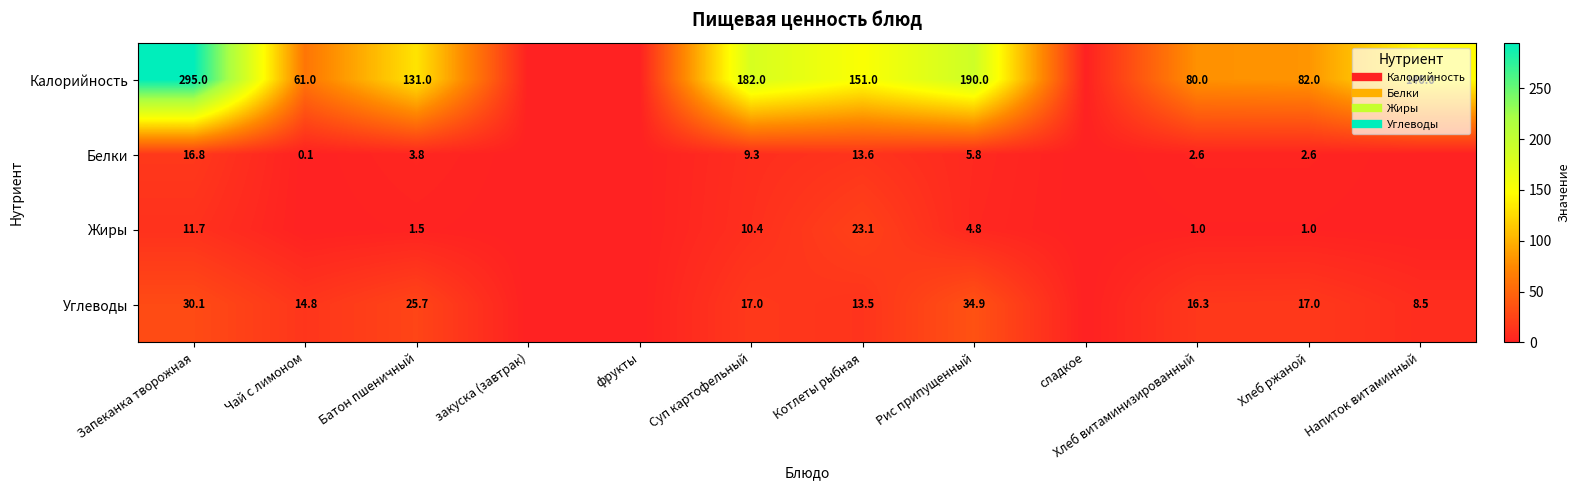

Which series has the largest range (max minus min)?

Калорийность